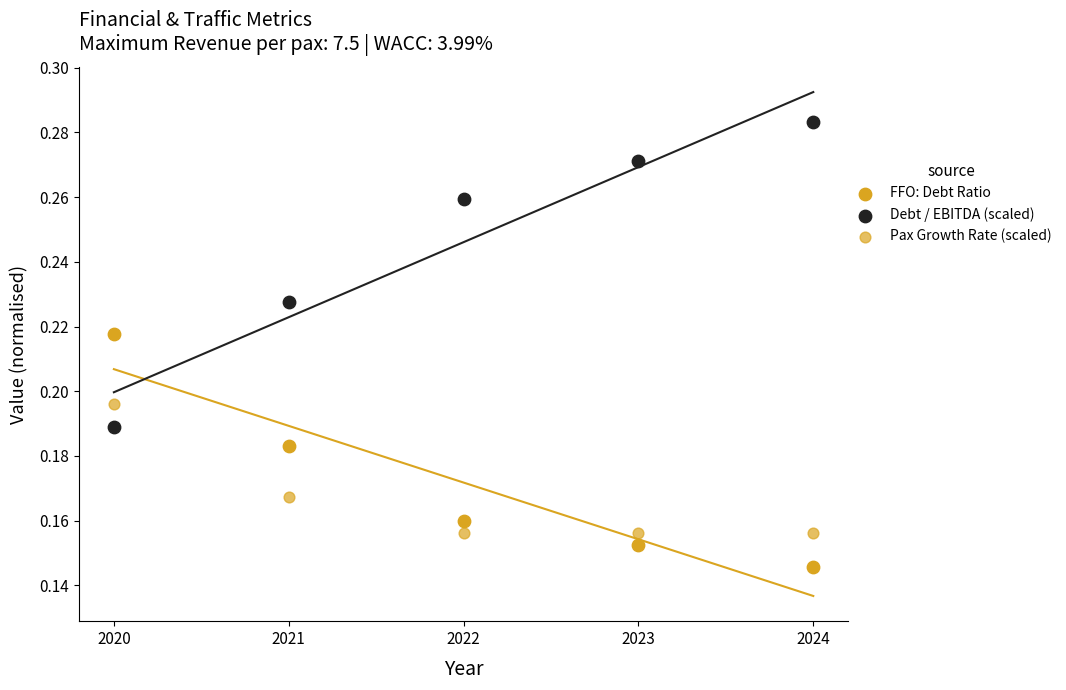

How many data points are displayed?

15